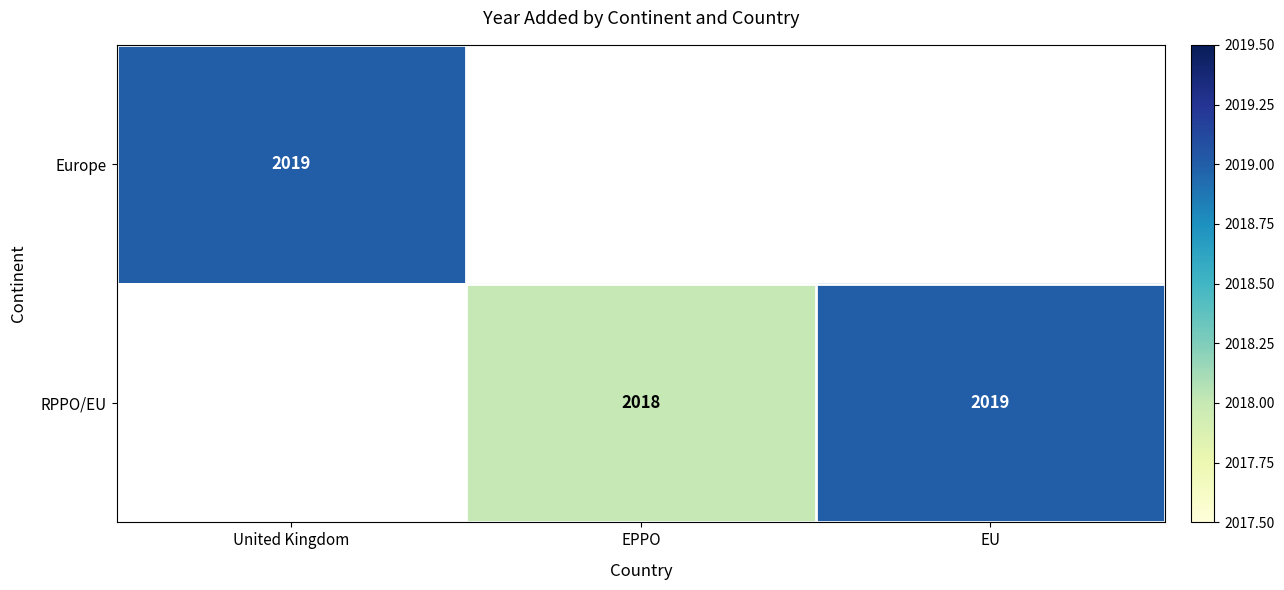

What is the sum of the RPPO/EU values at EU and EPPO?

4037